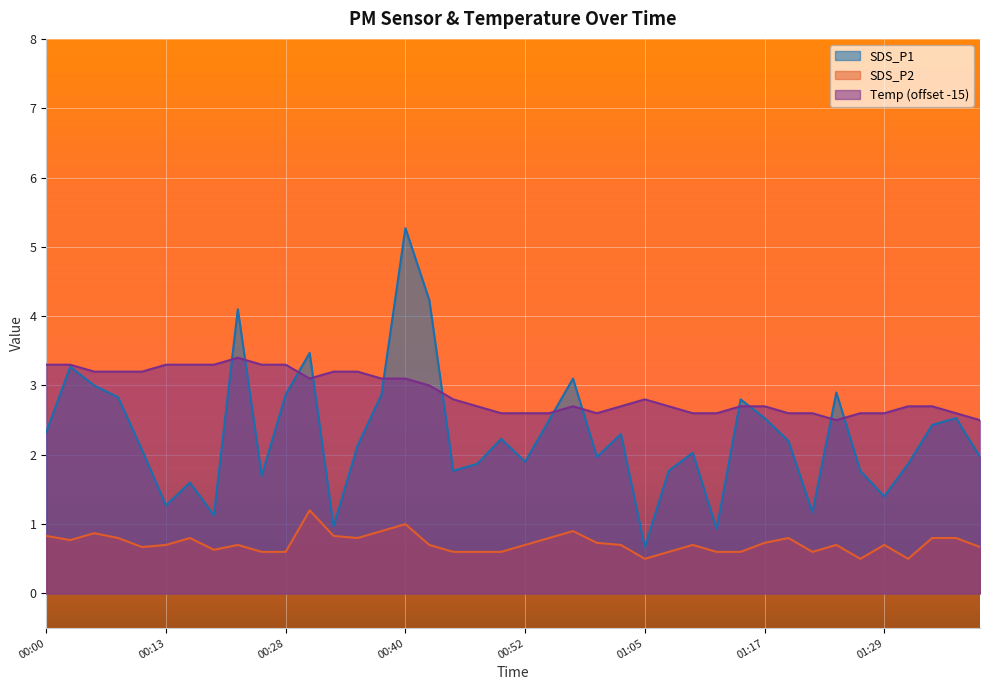

True or false: SDS_P2 and SDS_P1 cross at least once.

False